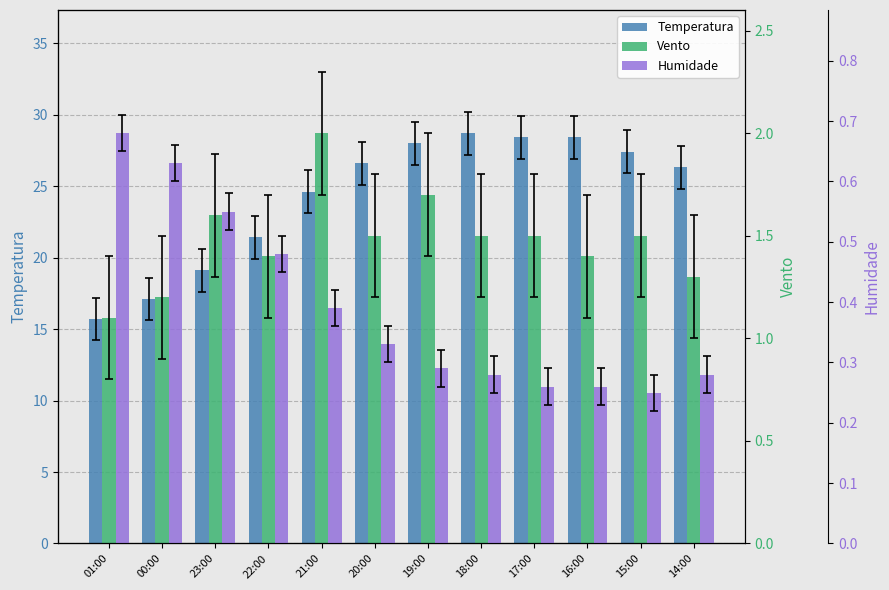

What is the sum of all Temperatura values?

291.7